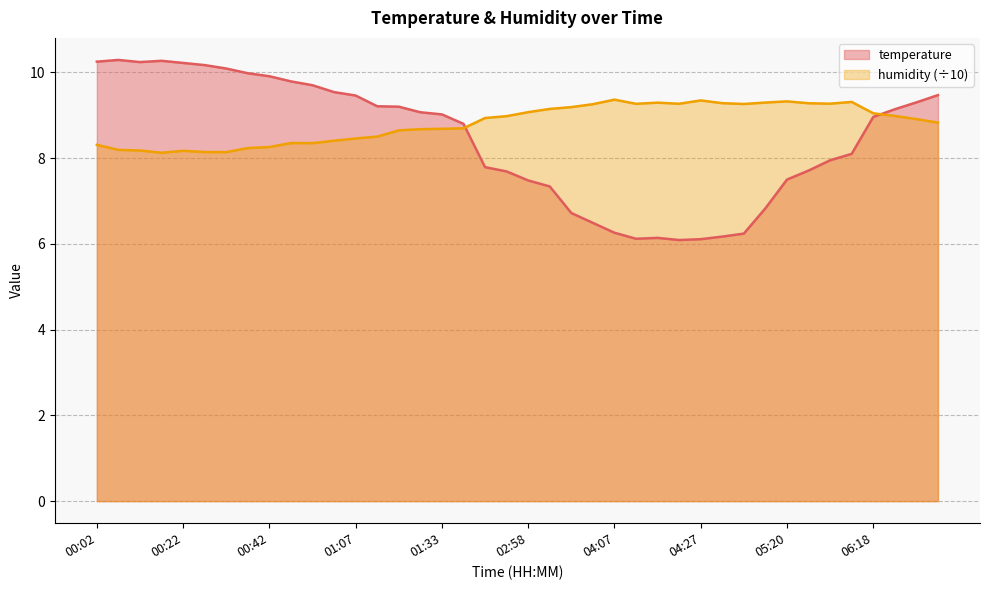

True or false: temperature has more than 1 interior local peaks.

True